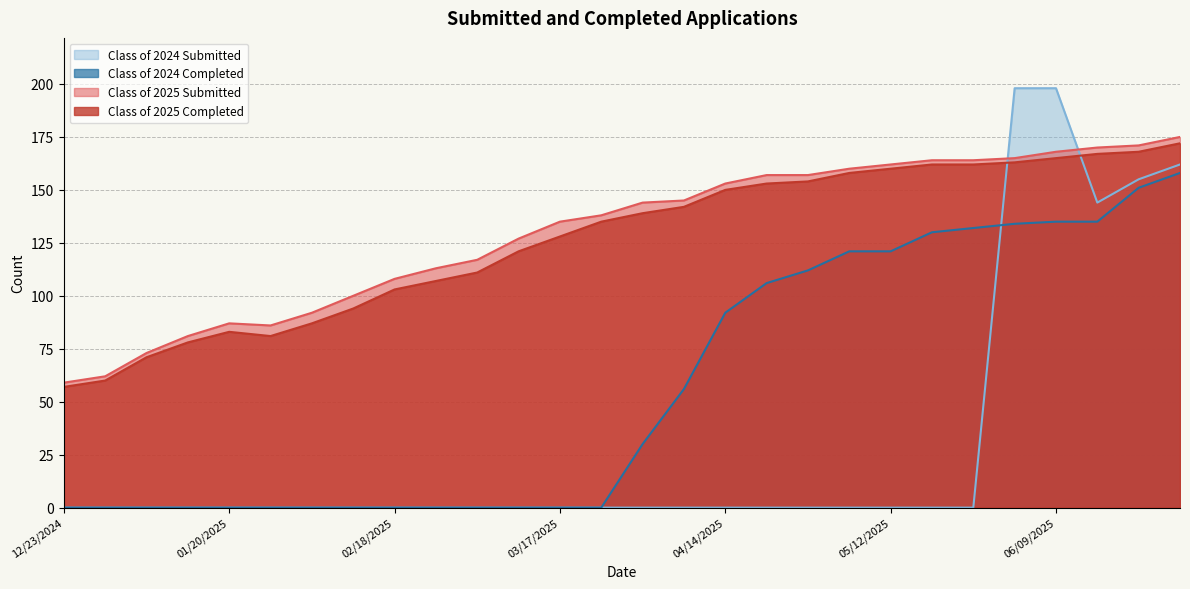

What are all the series names shown in the legend?

Class of 2025 Submitted, Class of 2025 Completed, Class of 2024 Submitted, Class of 2024 Completed